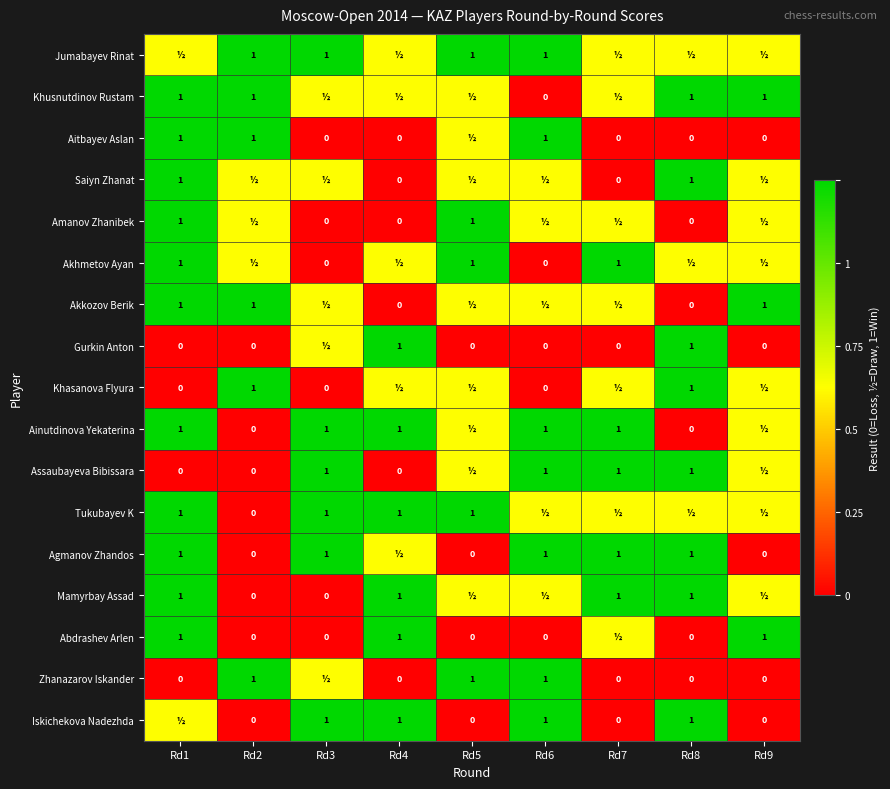

What is the difference between the Abdrashev Arlen values at Rd6 and Rd9?

1.0